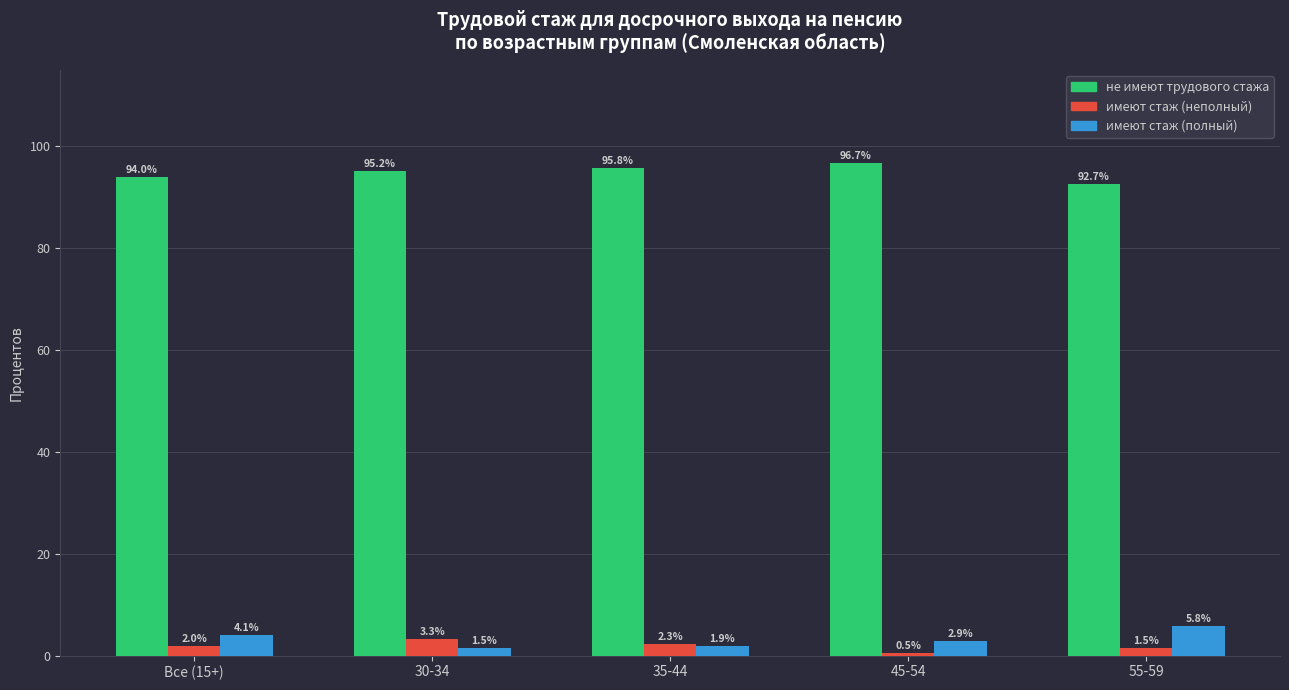

Rank the series by their maximum value, from lowest to highest.

имеют стаж (неполный), имеют стаж (полный), не имеют трудового стажа